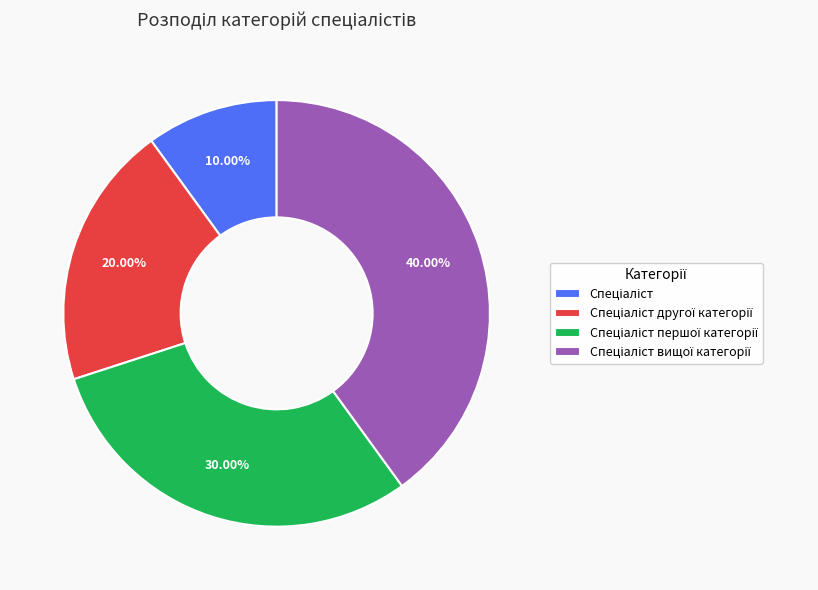

To the nearest percent, what is the average slice percentage?

25%